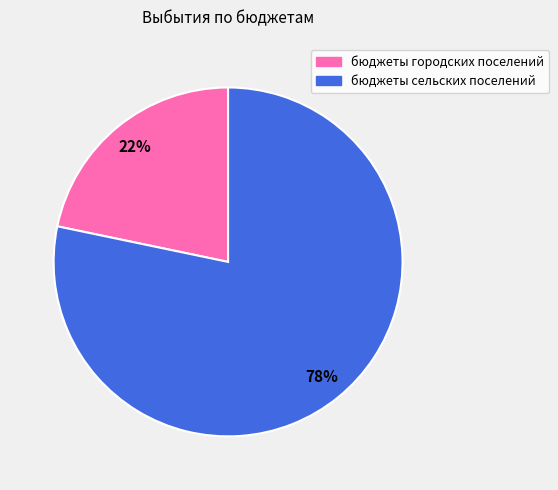

Rank the categories by value from lowest to highest.

бюджеты городских поселений, бюджеты сельских поселений